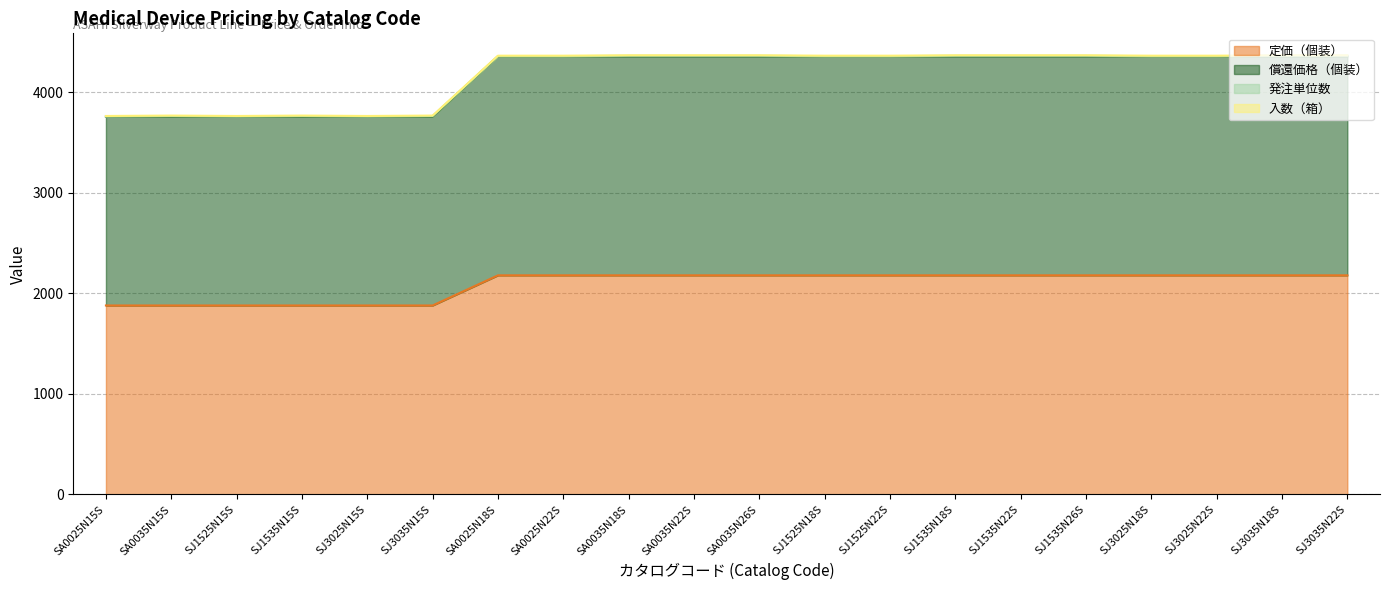

What is the minimum value for 定価（個装）?

1880